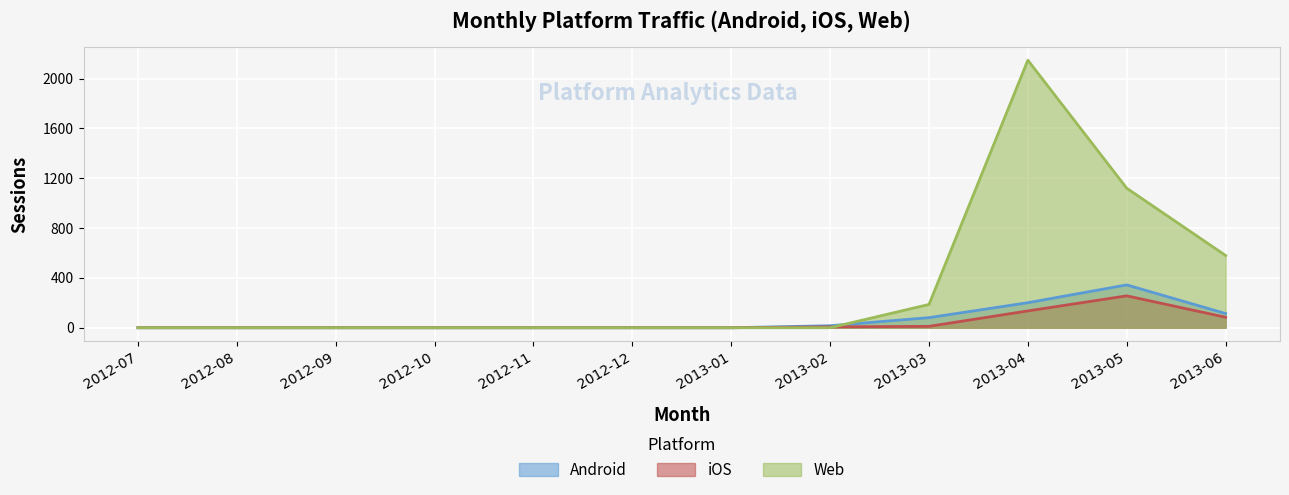

What is the difference between the maximum and second lowest values in the Android series?

344